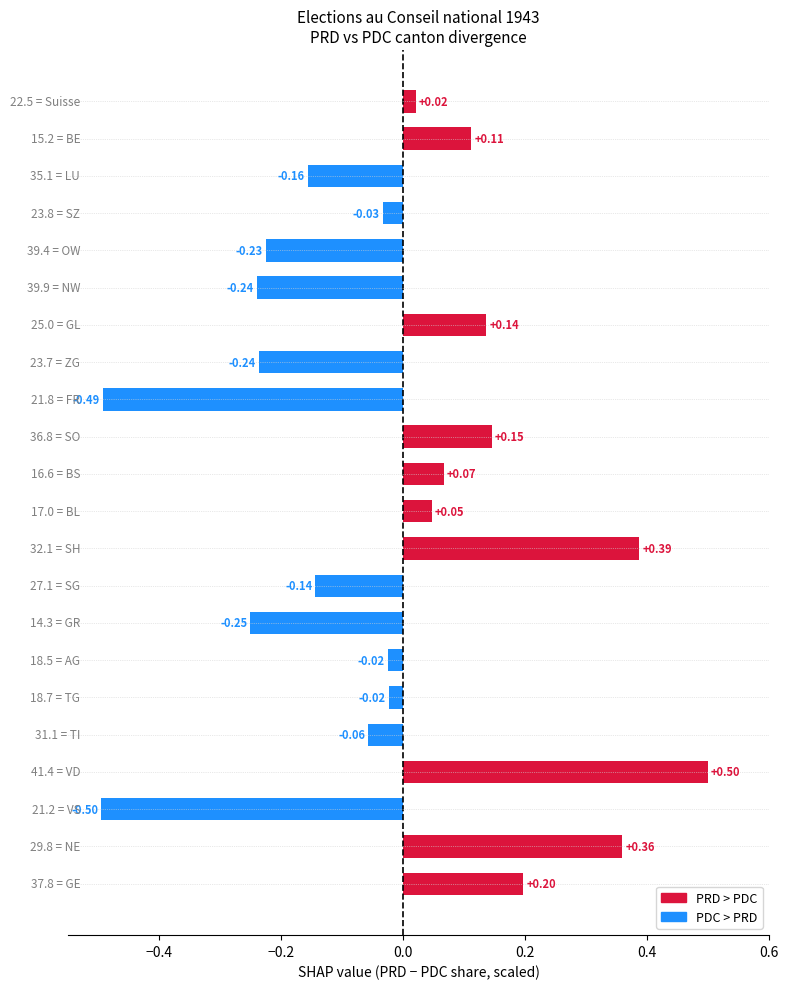

What is the sum of all values?

-0.4